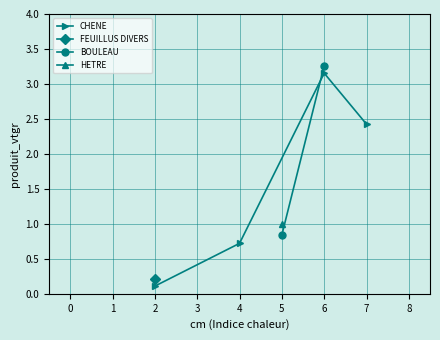

The value of FEUILLUS DIVERS at 1 is 0.0. True or false?

True